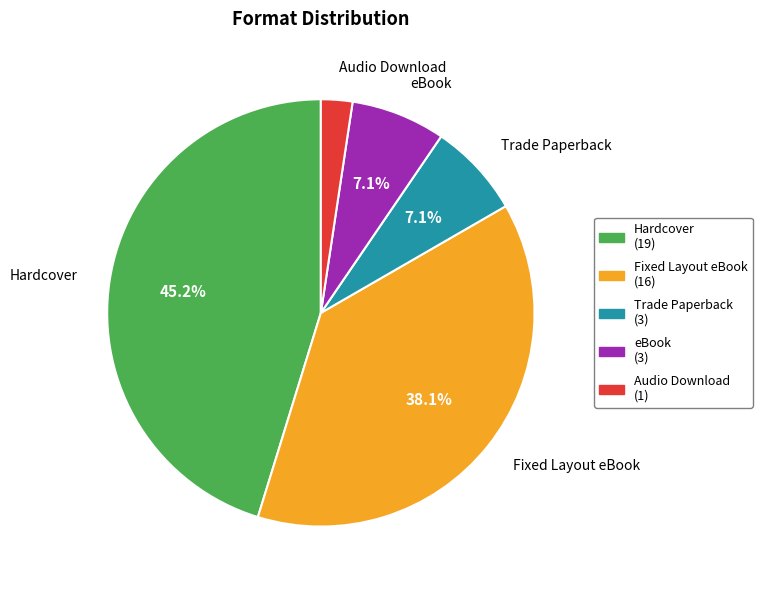

To the nearest percent, what percentage of the pie is Fixed Layout eBook?

38%